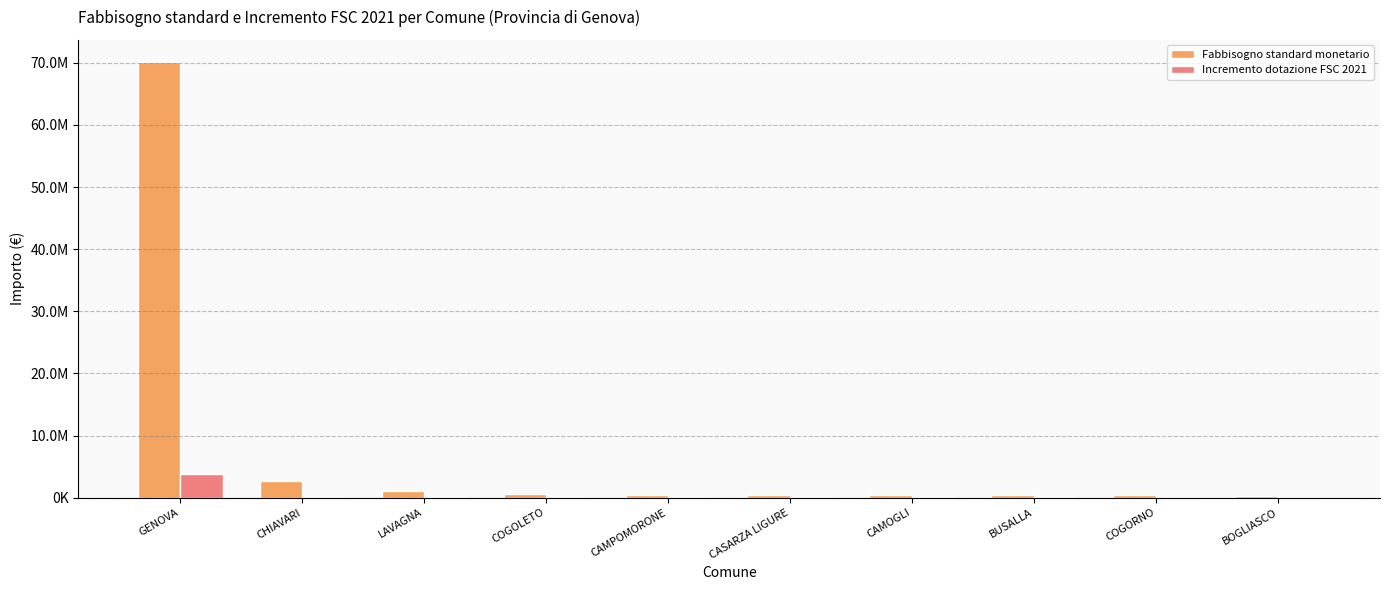

What are all the series names shown in the legend?

Fabbisogno standard monetario, Incremento dotazione FSC 2021